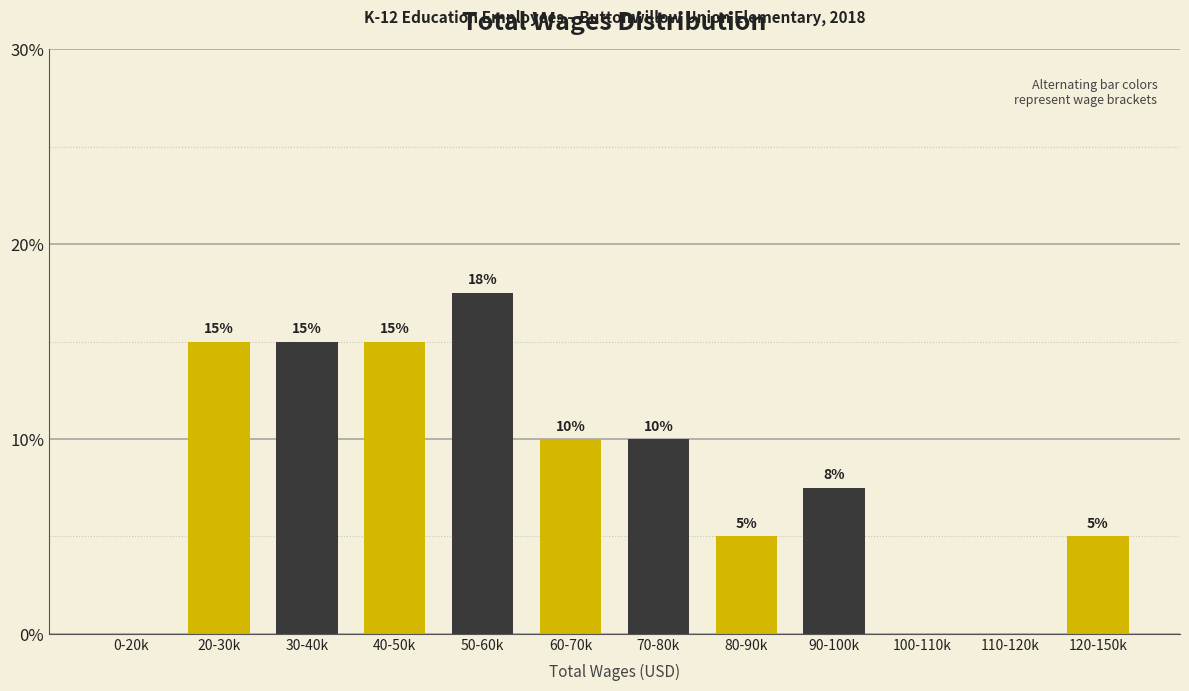

What is the sum of the values at 70-80k and 120-150k?

15.0